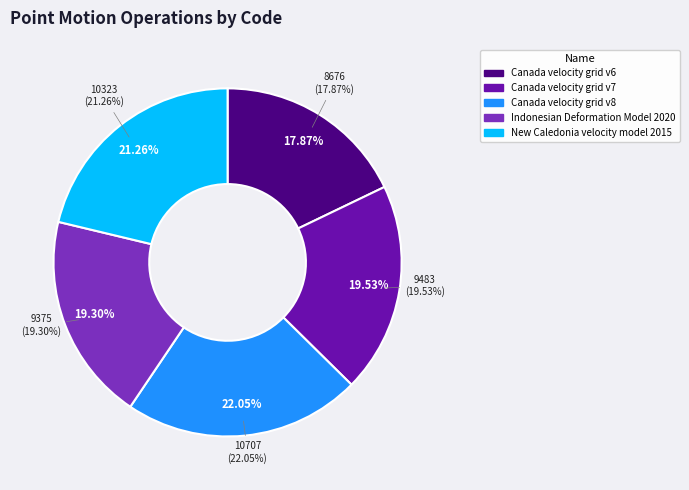

True or false: New Caledonia velocity model 2015 accounts for 21% of the total.

True